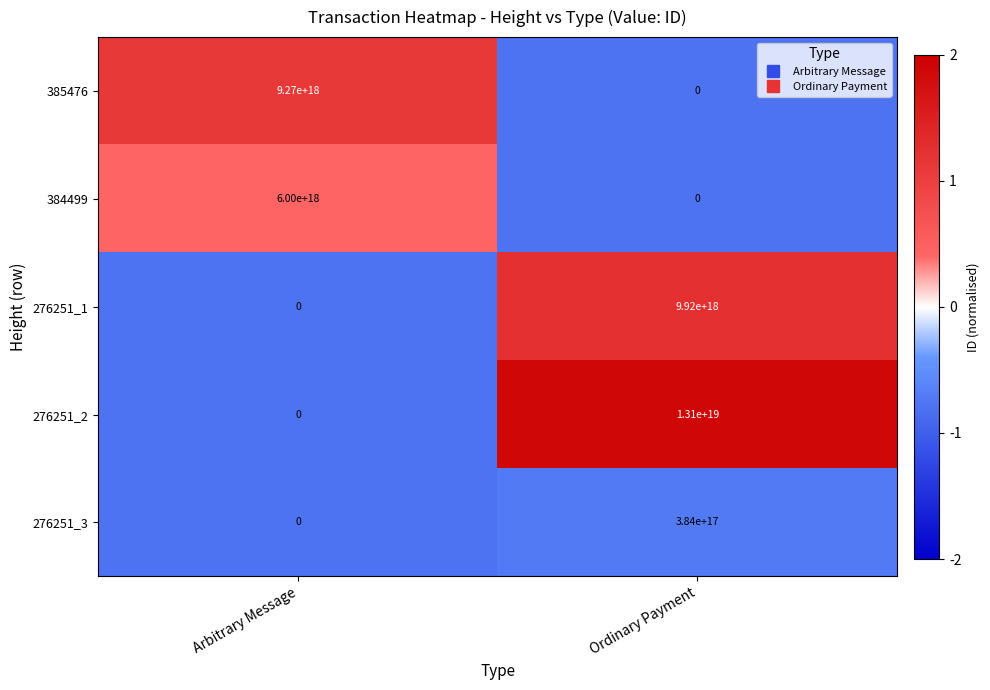

At which category is the sum across all series the highest?

Ordinary Payment